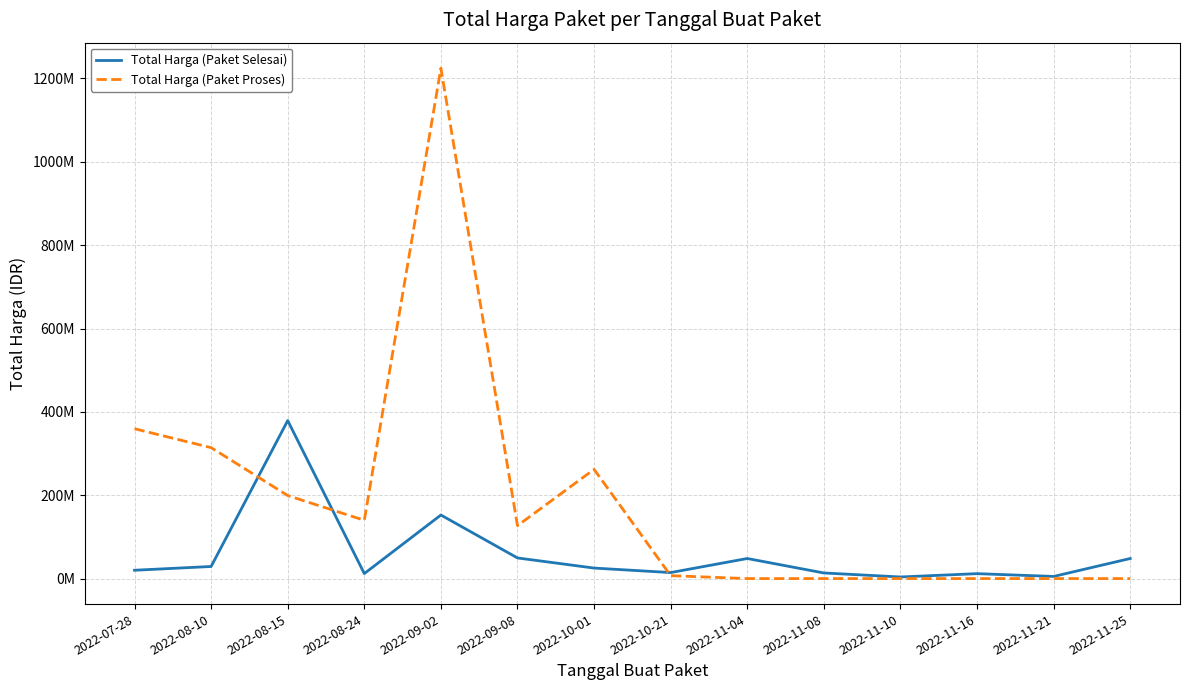

Which category has the lowest value across all series?

2022-11-04